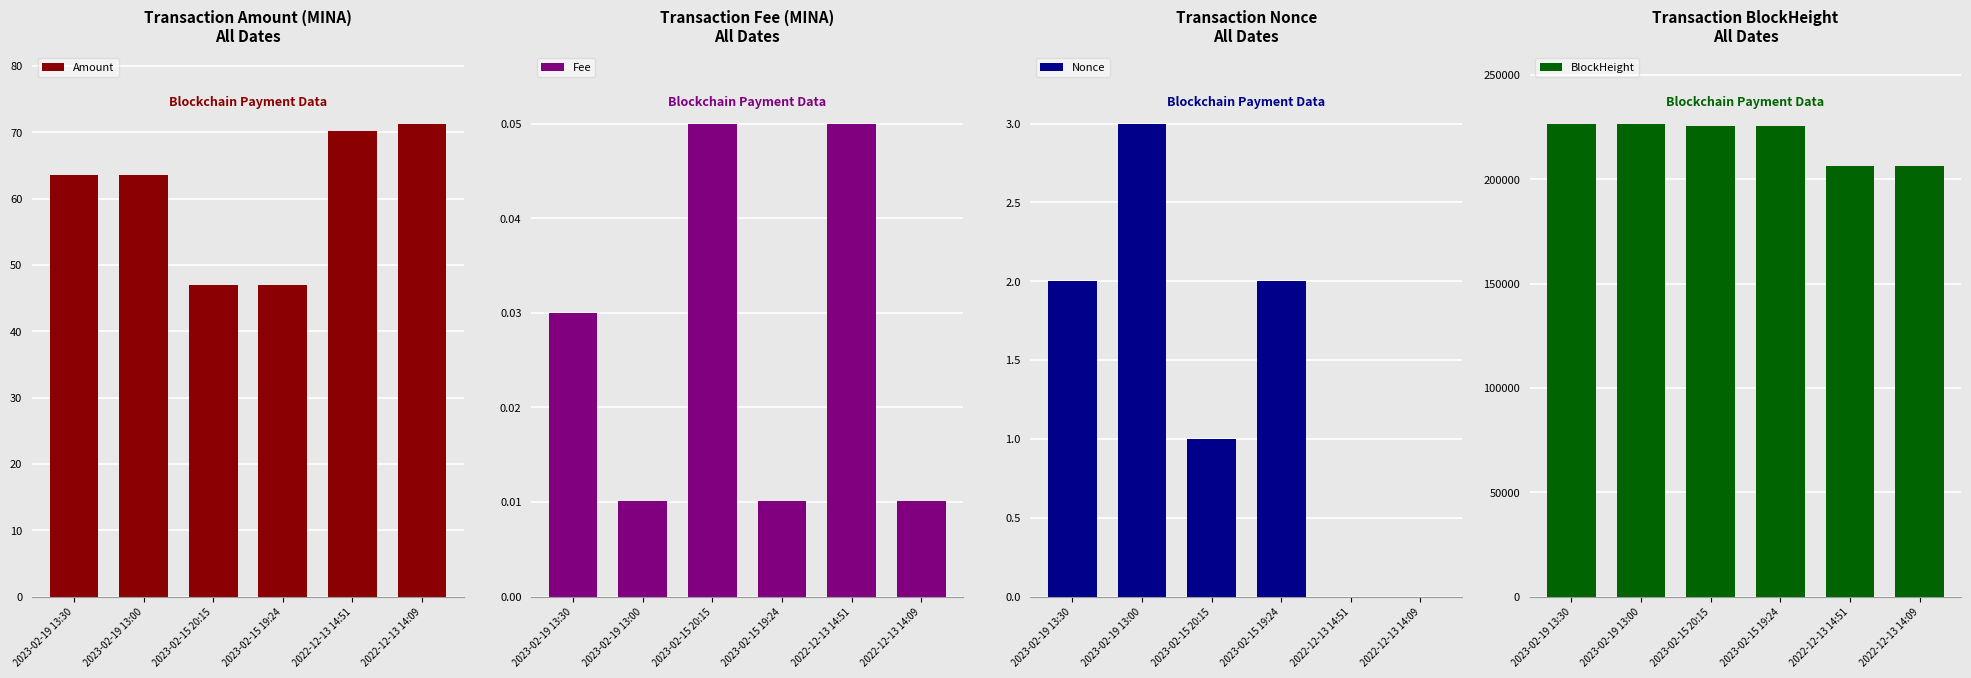

The value of Amount at 2022-12-13 14:51 is 16.1. True or false?

False